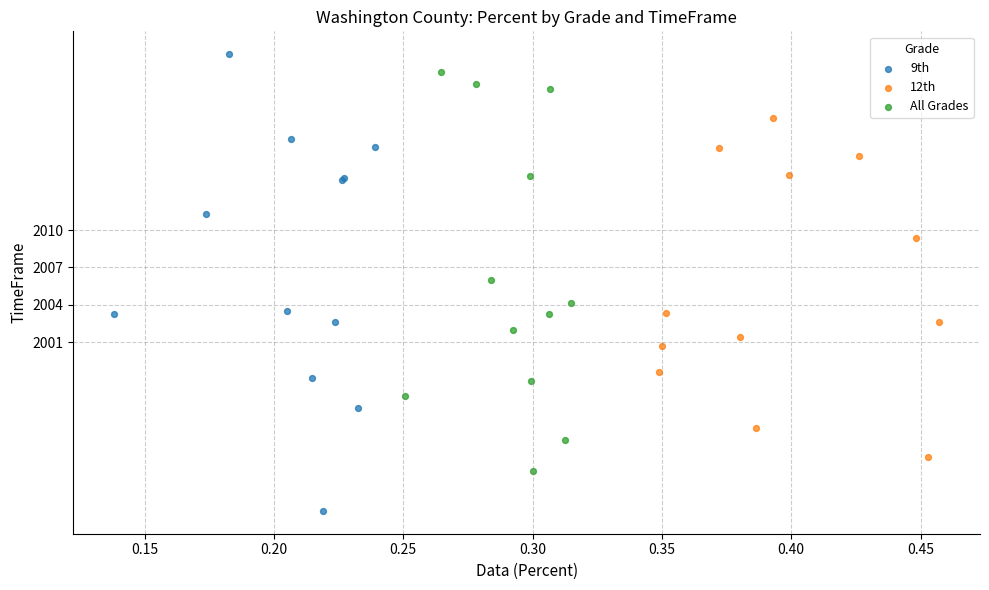

What are all the series names shown in the legend?

9th, 12th, All Grades